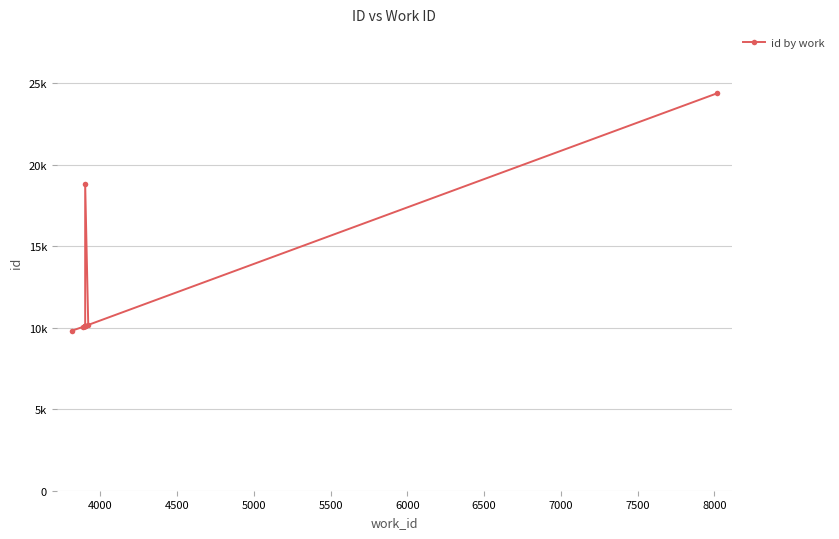

The chart shows a value of 17175 at 5500. True or false?

False